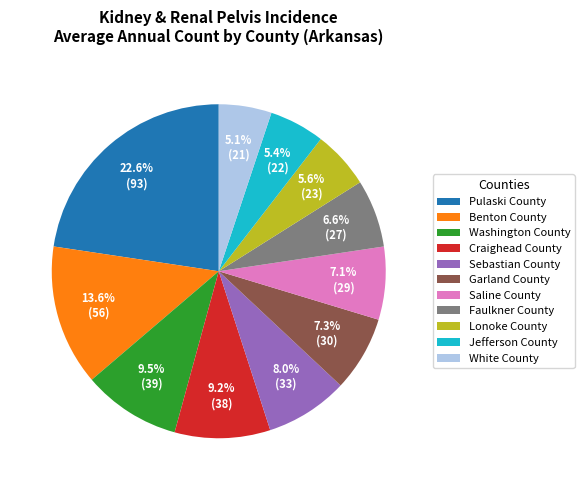

How many slices are in this pie chart?

11